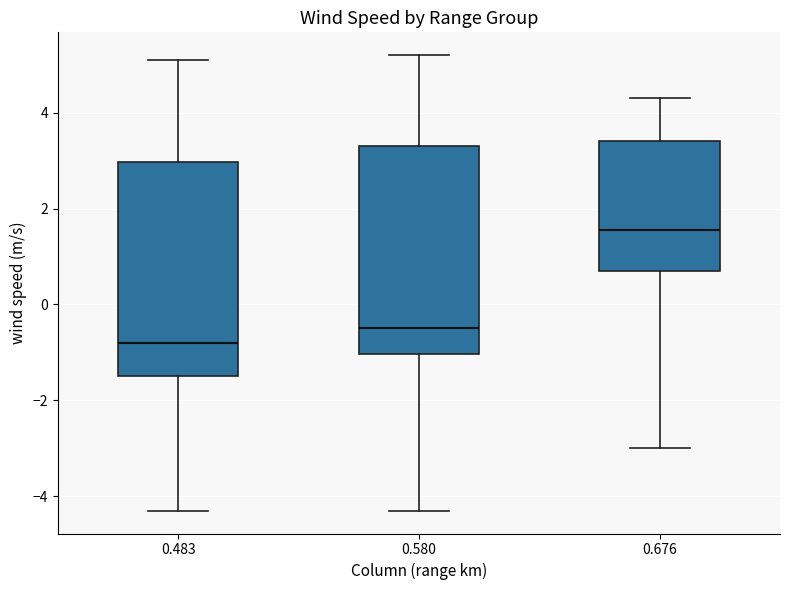

Reading left to right, transcribe this box plot: for each box, give where its median line is, the range the box spans, and where its two whiskers end, as read against the y-axis. The values are not printed on the chart, so give them approximately, as read against the axis.

0.483: median -0.8, box -1.4 to 3.0, whiskers -4.2 to 5.2
0.580: median -0.4, box -1.0 to 3.4, whiskers -4.2 to 5.2
0.676: median 1.6, box 0.8 to 3.4, whiskers -3.0 to 4.4